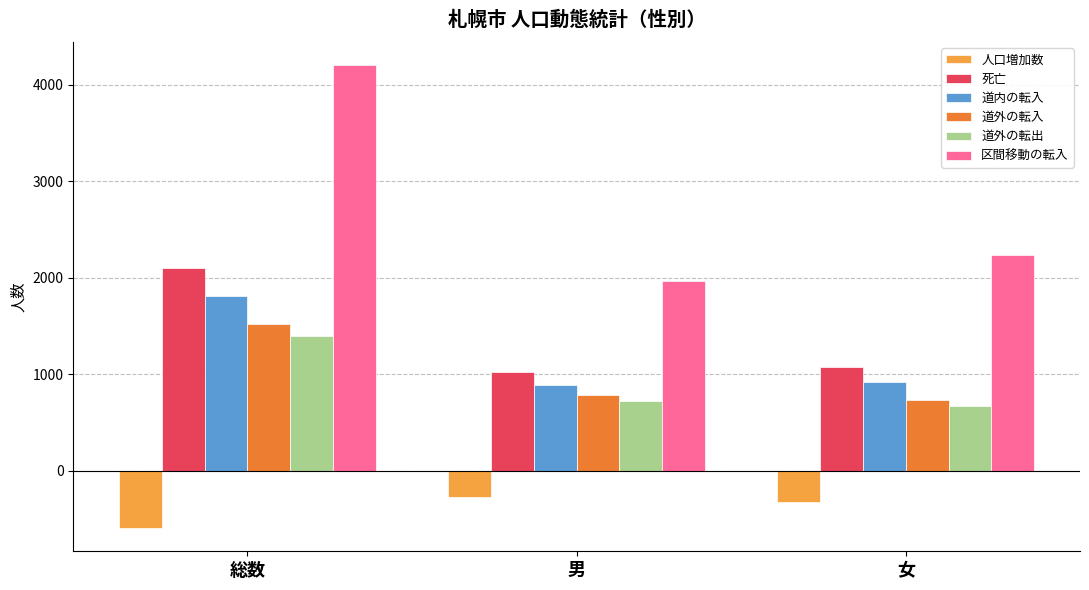

True or false: 死亡 has a value of 319 at 男.

False